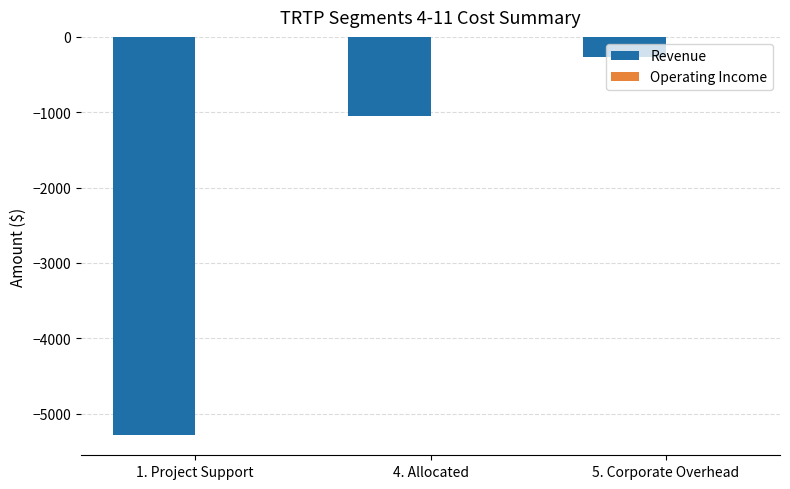

The value at 1. Project Support is -3033.8. True or false?

False